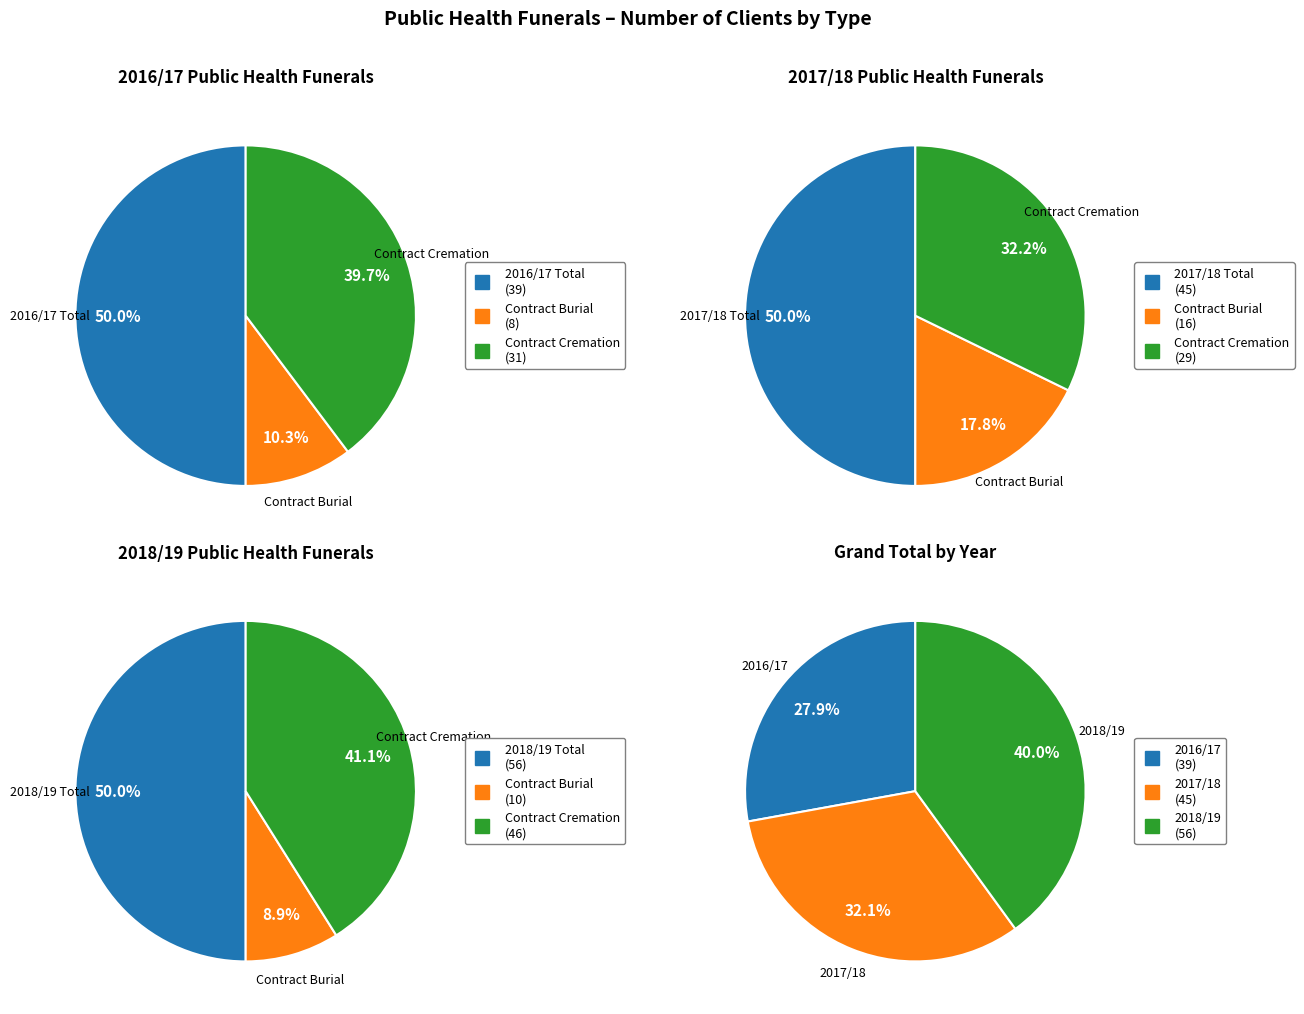

To the nearest percent, what percentage of the pie is 1?

18%